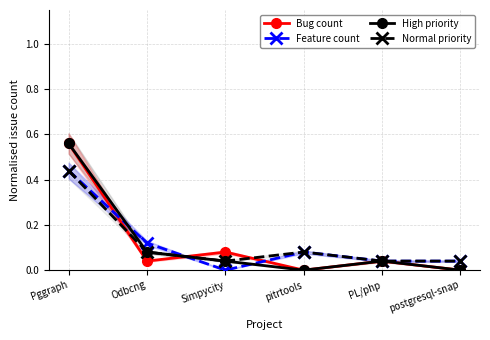

How many interior local valleys does the Bug count series have?

2